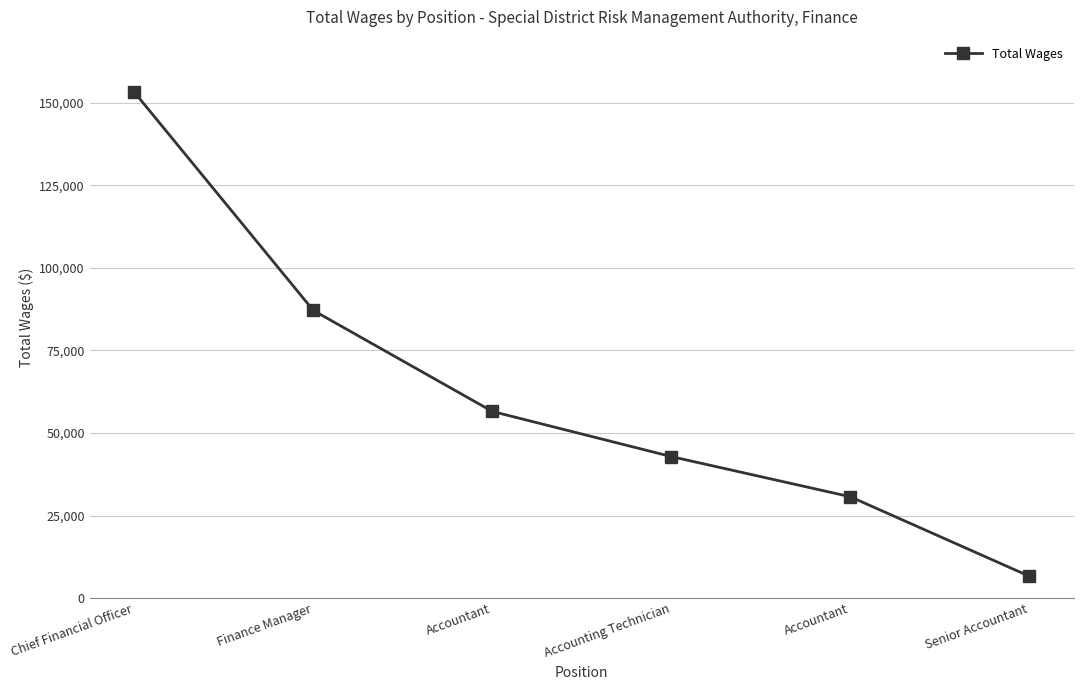

List the labels in order of value, smallest first.

Senior Accountant, Accountant, Accounting Technician, Accountant, Finance Manager, Chief Financial Officer